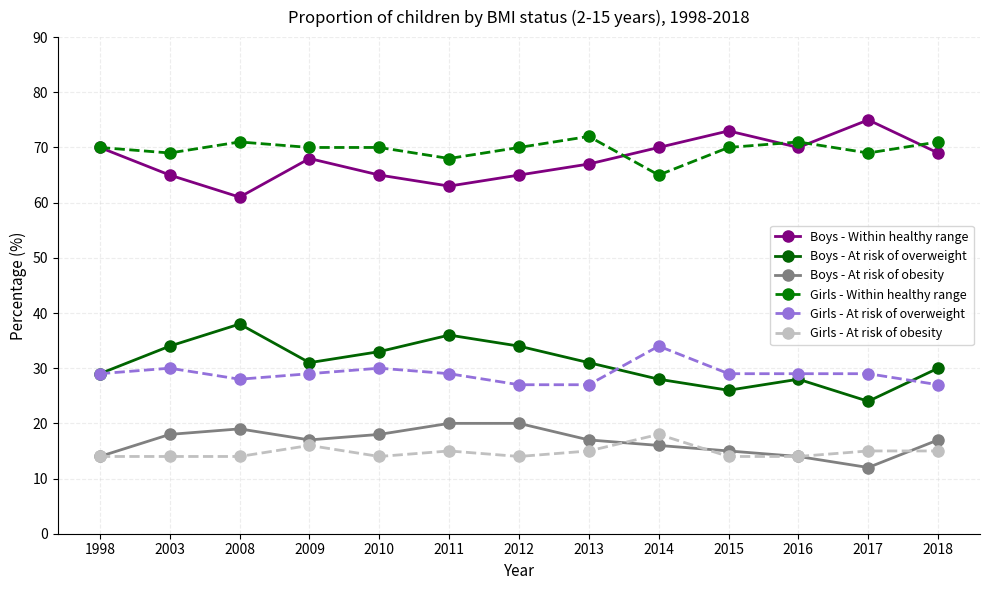

What is the difference between the Boys - At risk of obesity values at 1998 and 2003?

4